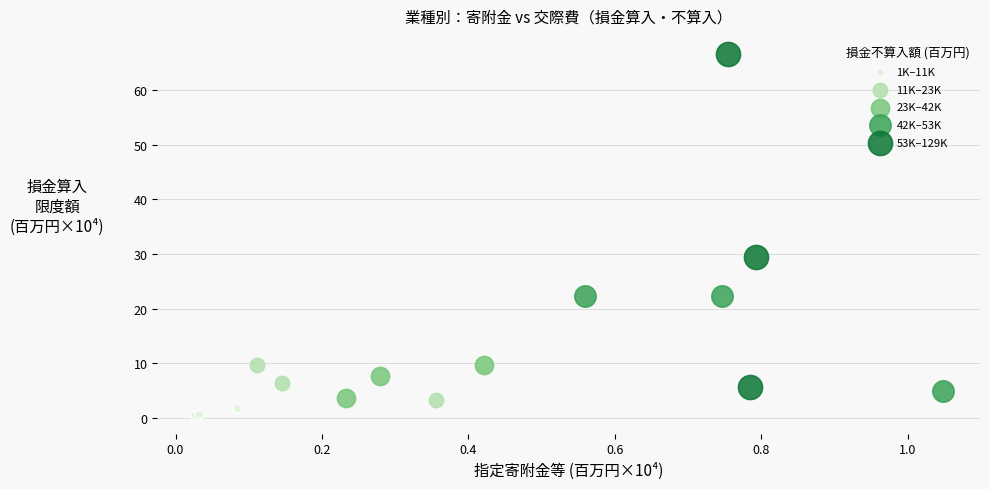

Which series has the largest Y range (max minus min)?

53K–129K